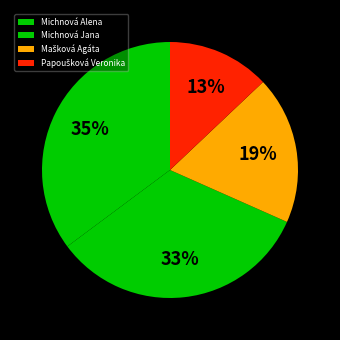

Combined, do Mašková Agáta and Papoušková Veronika account for over 50%?

No